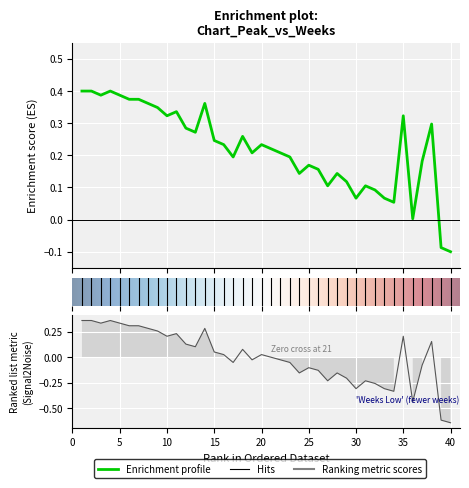

How many values exceed 0?

20